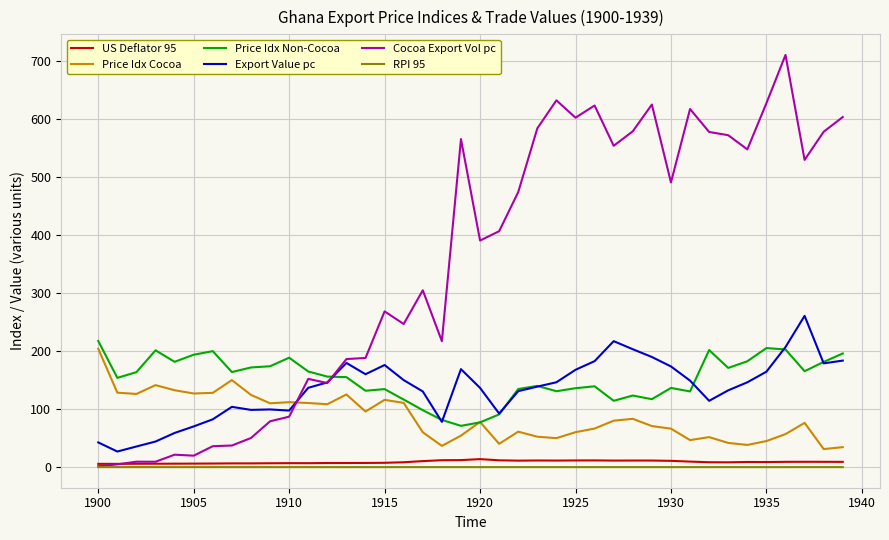

Which series has the largest total across all categories?

Cocoa Export Vol pc